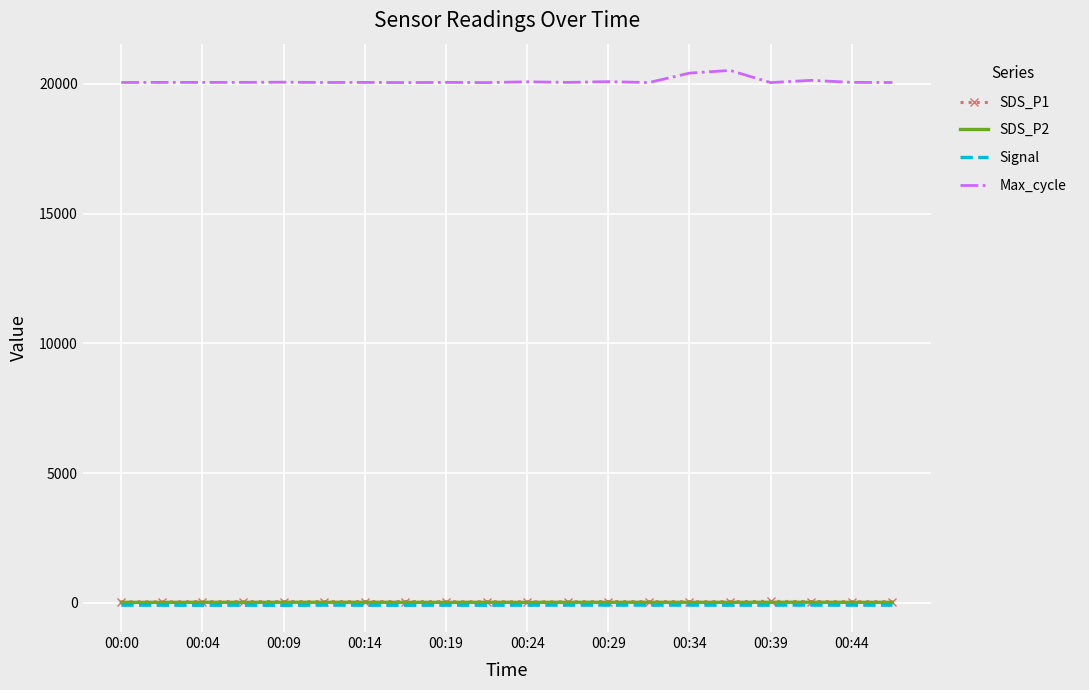

Which series has the largest range (max minus min)?

Max_cycle